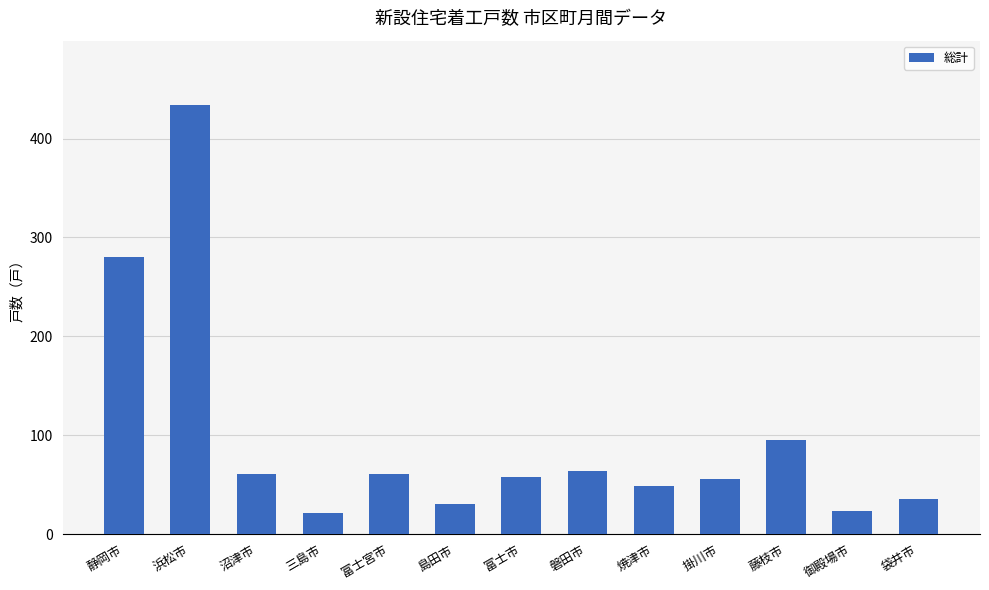

The value at 藤枝市 is 95. True or false?

True